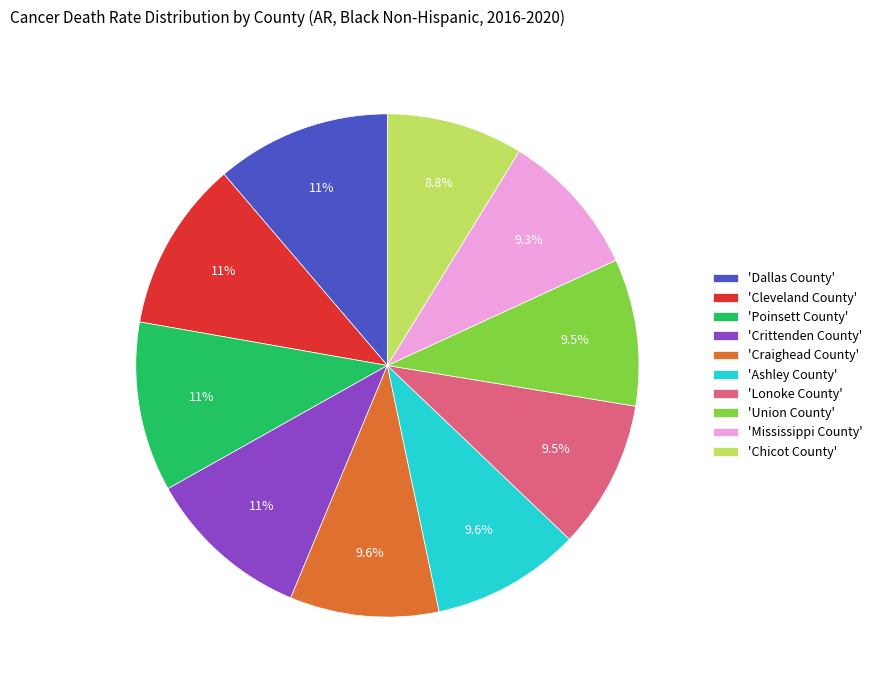

What is the smallest slice in the pie chart?

'Chicot County'